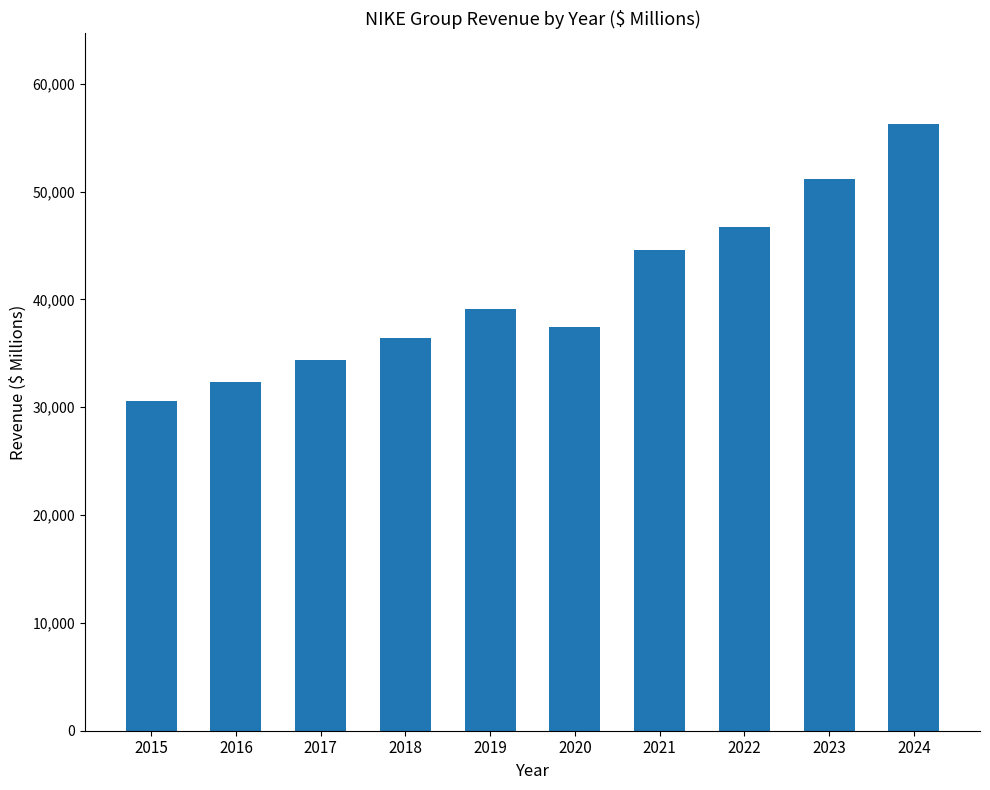

The value at 2024 is 56238.1. True or false?

True